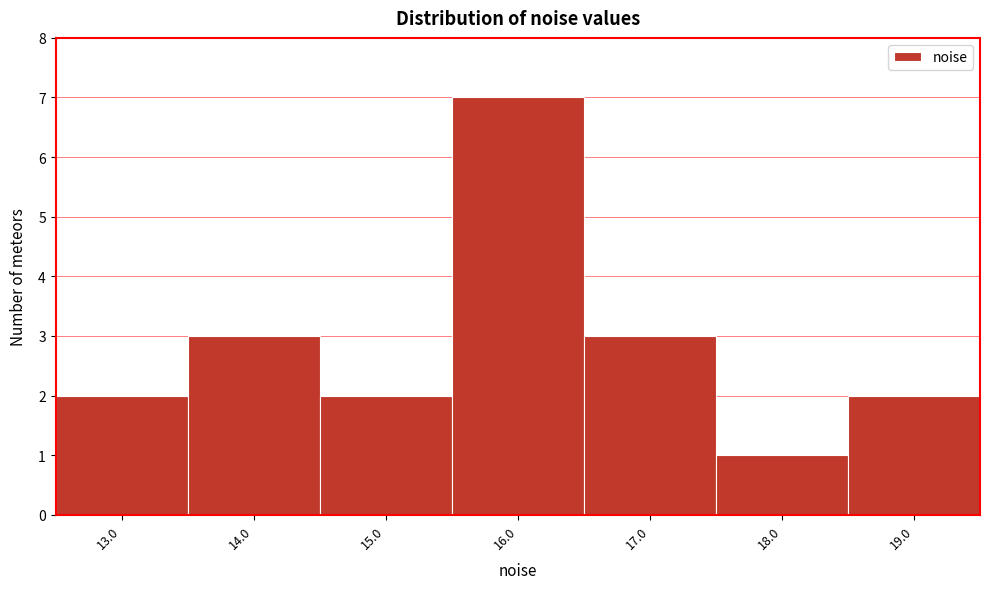

Reading left to right, list every bar in this chart as the range it spans on the x-axis followed by its height. The values are not printed on the chart, so give them approximately, as read against the axis.

12.5 to 13.5: 2
13.5 to 14.5: 3
14.5 to 15.5: 2
15.5 to 16.5: 7
16.5 to 17.5: 3
17.5 to 18.5: 1
18.5 to 19.5: 2